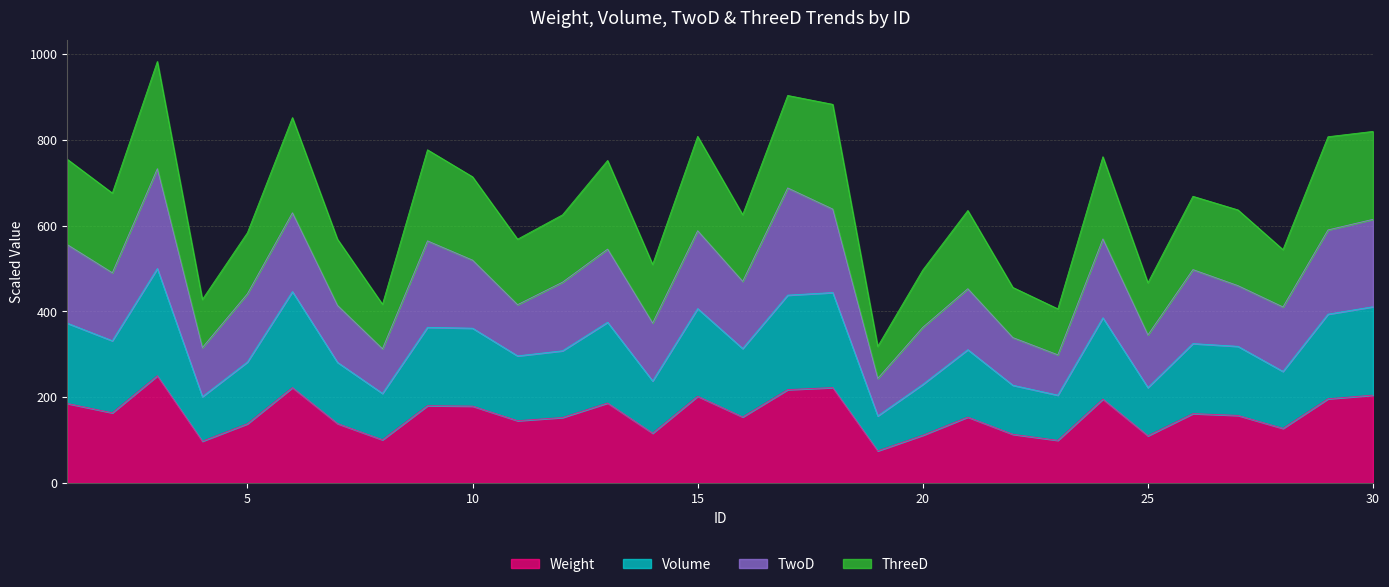

How many lines are shown in the chart?

4